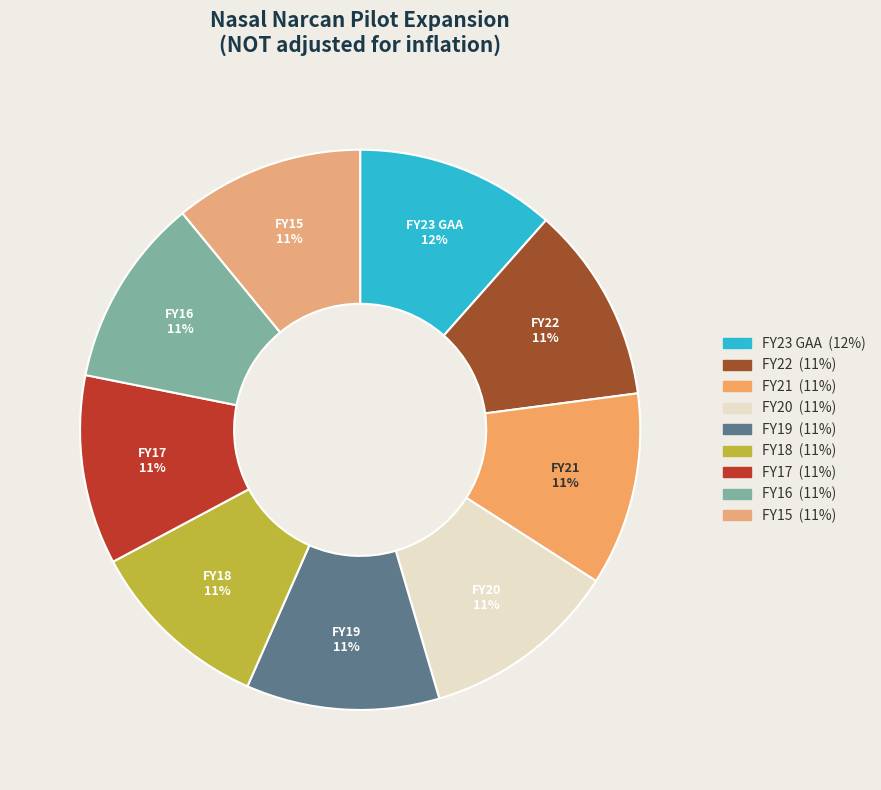

To the nearest percent, what is the average slice percentage?

11%